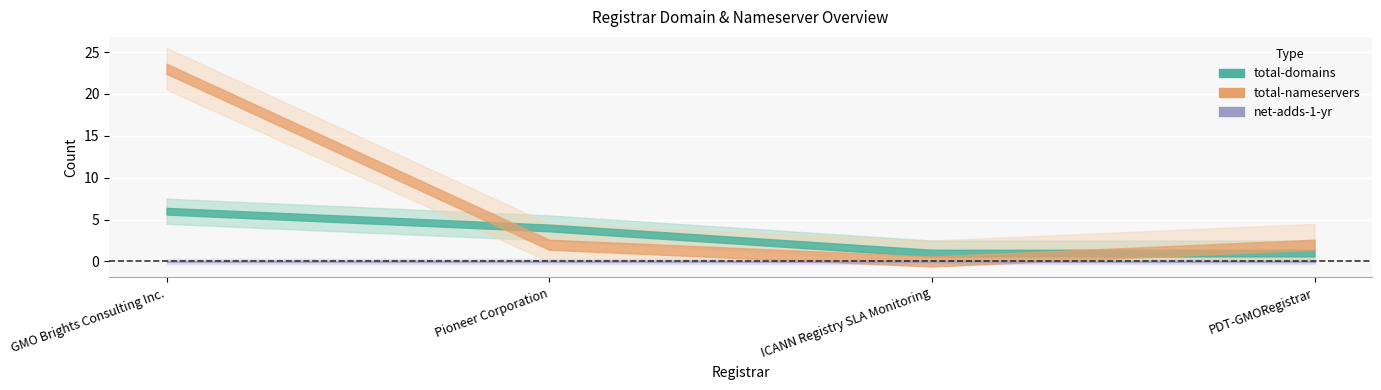

What is the difference between the total-nameservers values at GMO Brights Consulting Inc. and Pioneer Corporation?

21